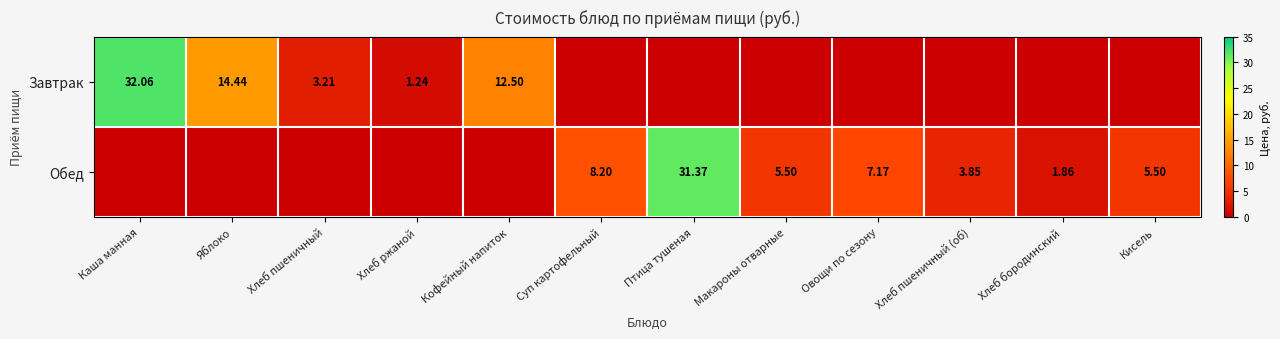

What is the difference between the maximum and minimum values in the Обед series?

31.4